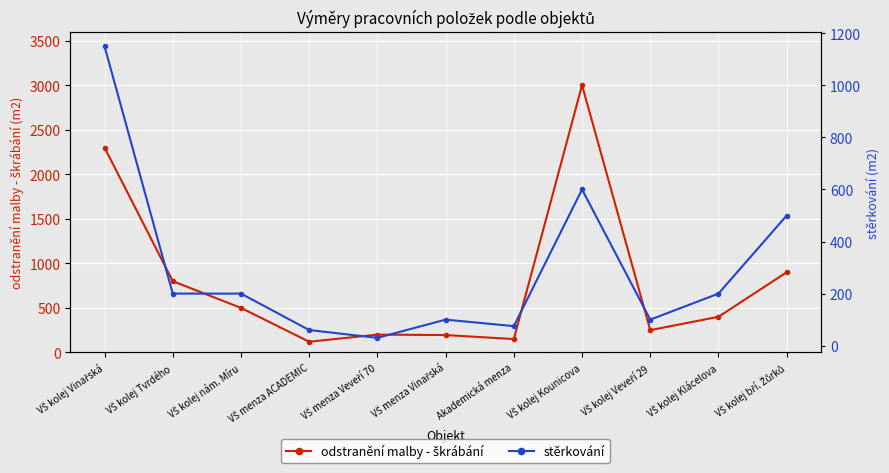

What is the value of the stěrkování point at the 4th from the left?

60